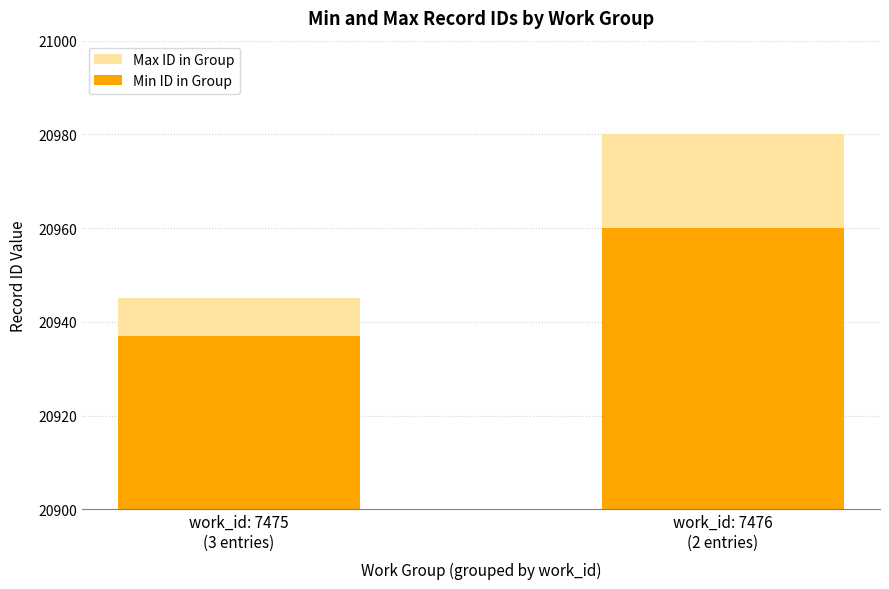

Which category has the highest value in the Min ID in Group series?

work_id: 7476
(2 entries)